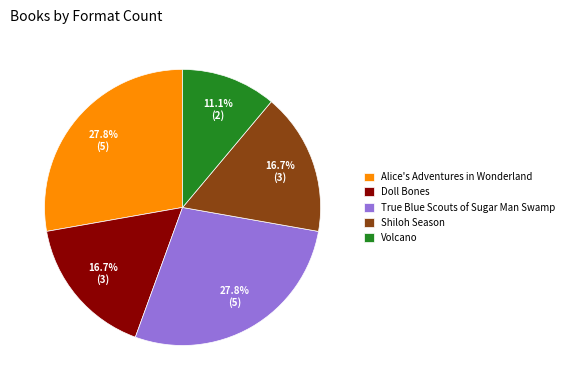

What portion of the pie excludes Doll Bones?

83.3%